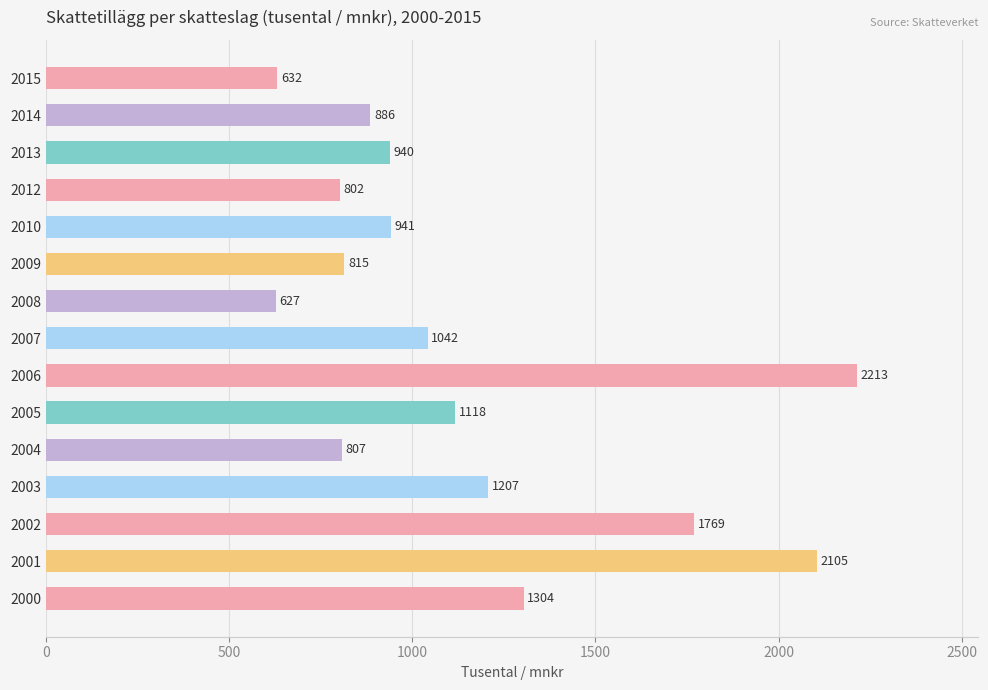

Rank the categories by value from lowest to highest.

2008, 2015, 2012, 2004, 2009, 2014, 2013, 2010, 2007, 2005, 2003, 2000, 2002, 2001, 2006